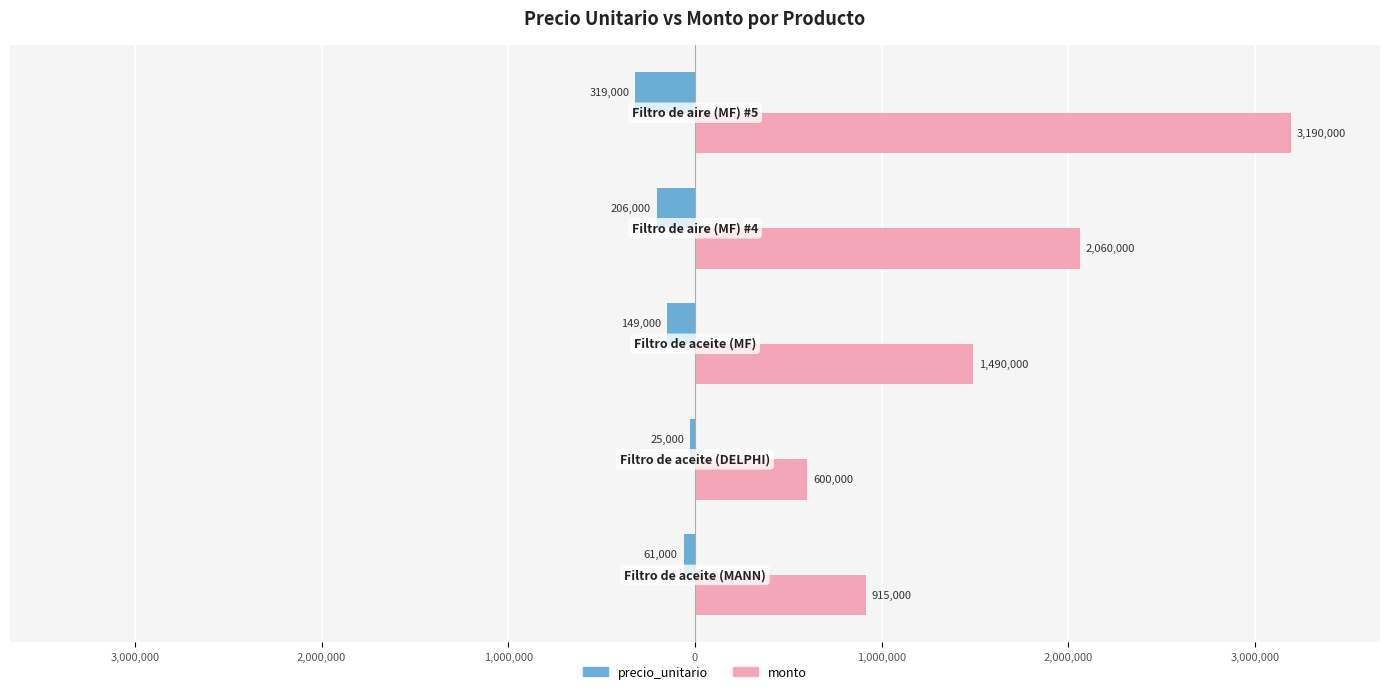

What are all the series names shown in the legend?

precio_unitario, monto